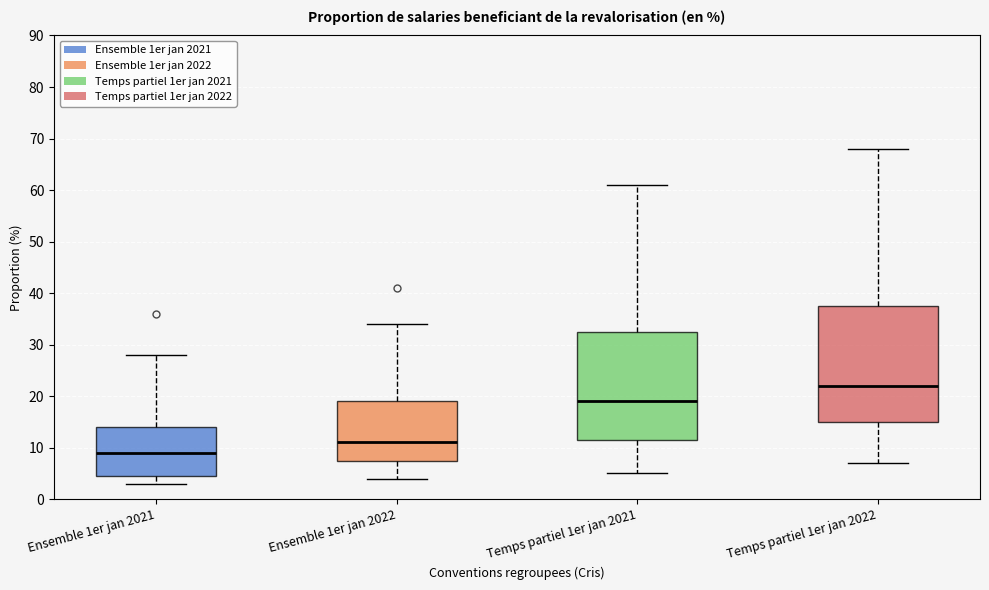

Which box has the lowest median line?

Ensemble 1er jan 2021